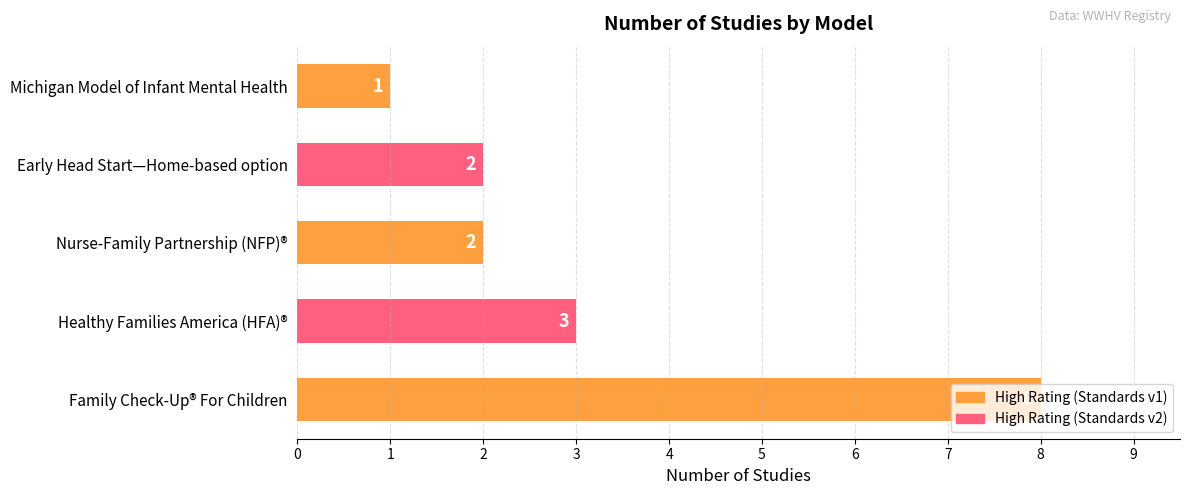

Which category has the highest value across all series?

Family Check-Up® For Children